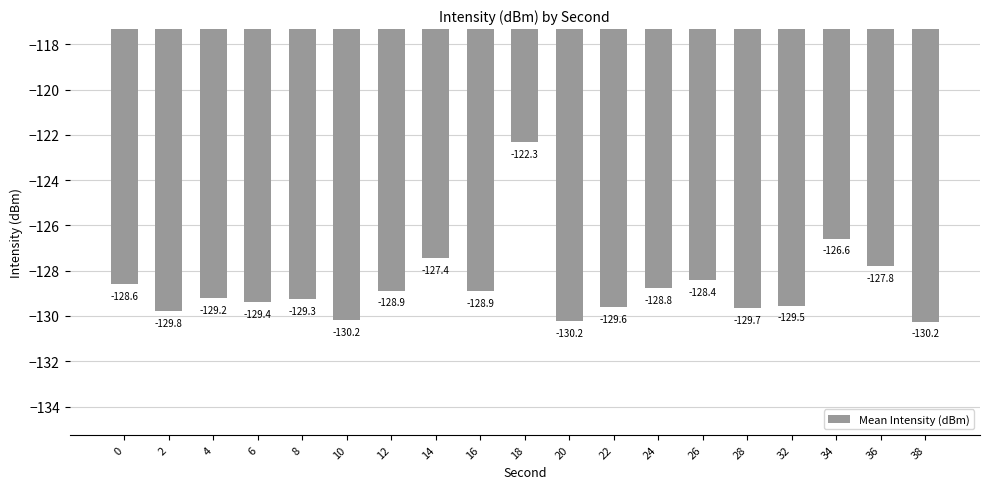

What is the sum of all values?

-2444.8